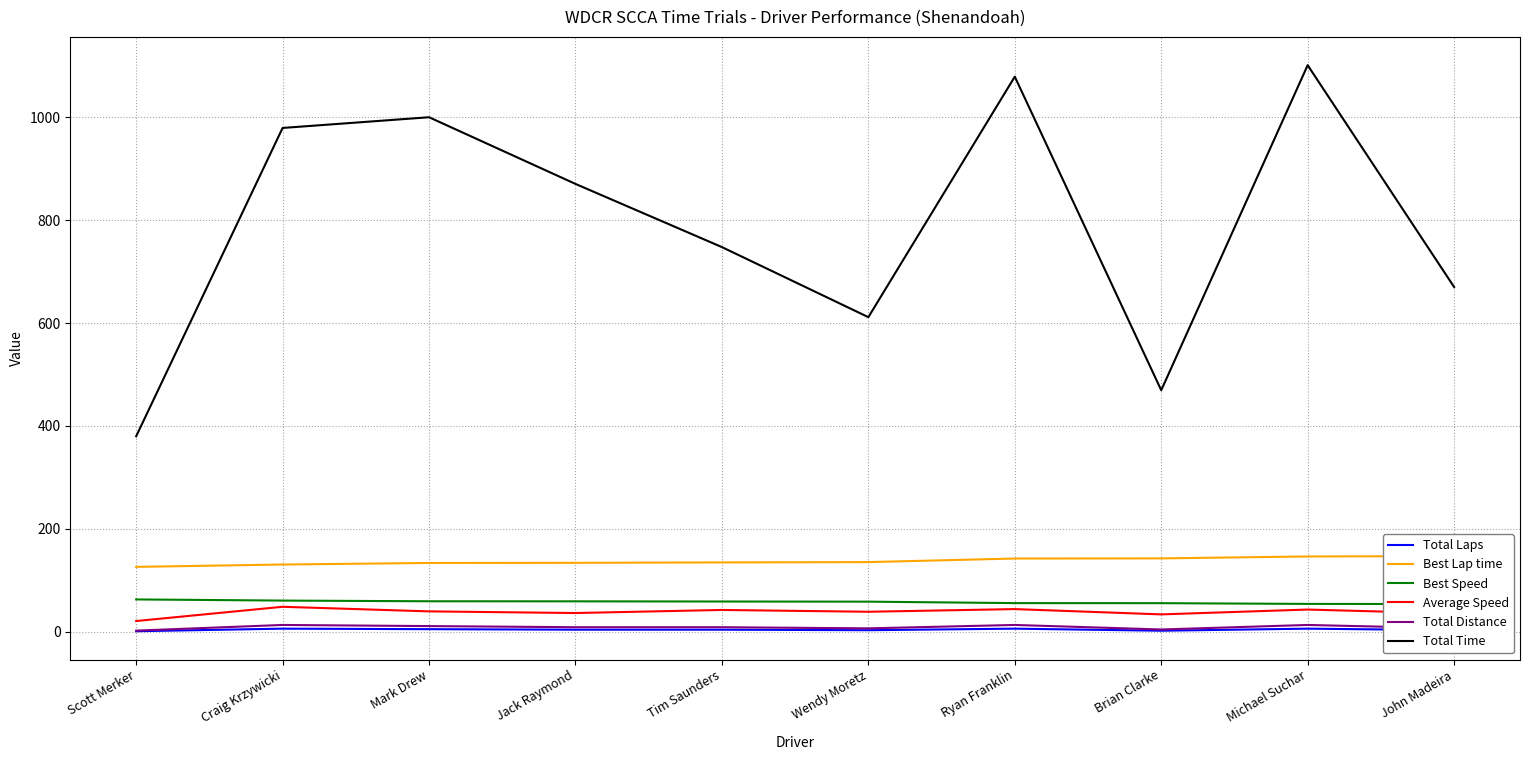

What is the difference between the Best Lap time values at Wendy Moretz and Brian Clarke?

7.2